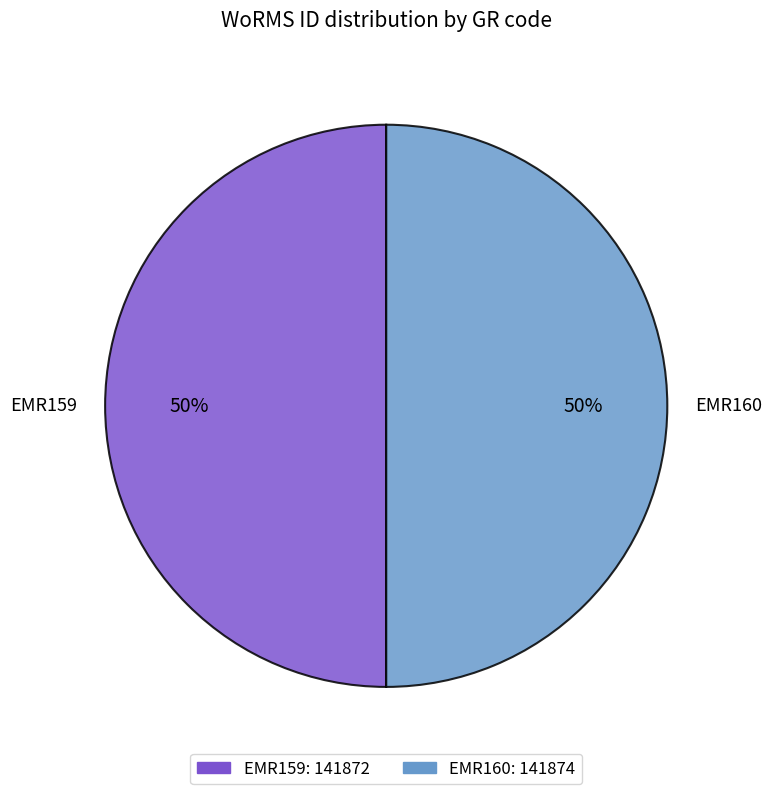

How many segments does this pie chart have?

2